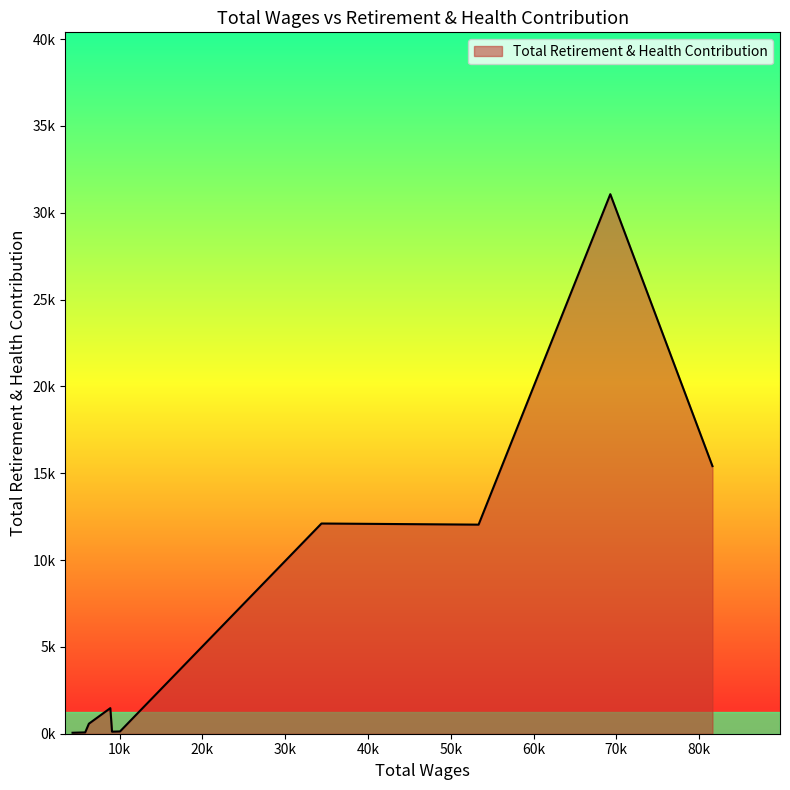

Does the chart display data point markers on the line(s)?

No